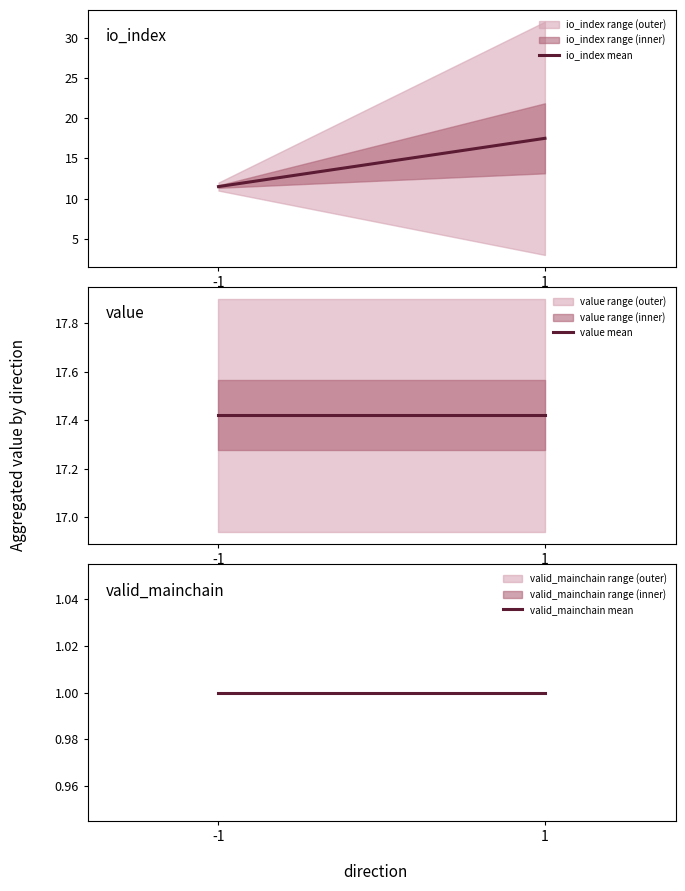

List the series in order of their peak value, lowest first.

valid_mainchain mean, value mean, io_index mean